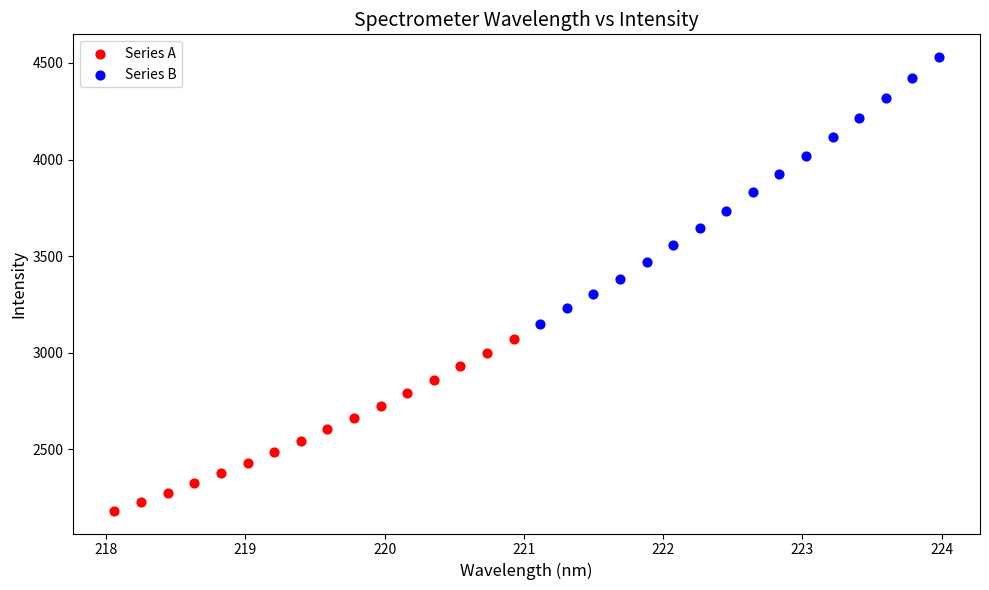

Which series contains the highest Y value?

Series B